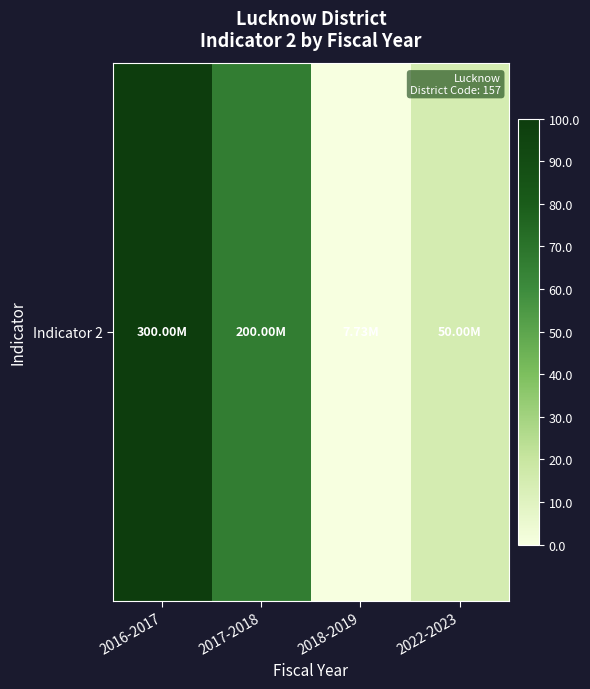

List the labels in order of value, largest first.

2016-2017, 2017-2018, 2022-2023, 2018-2019